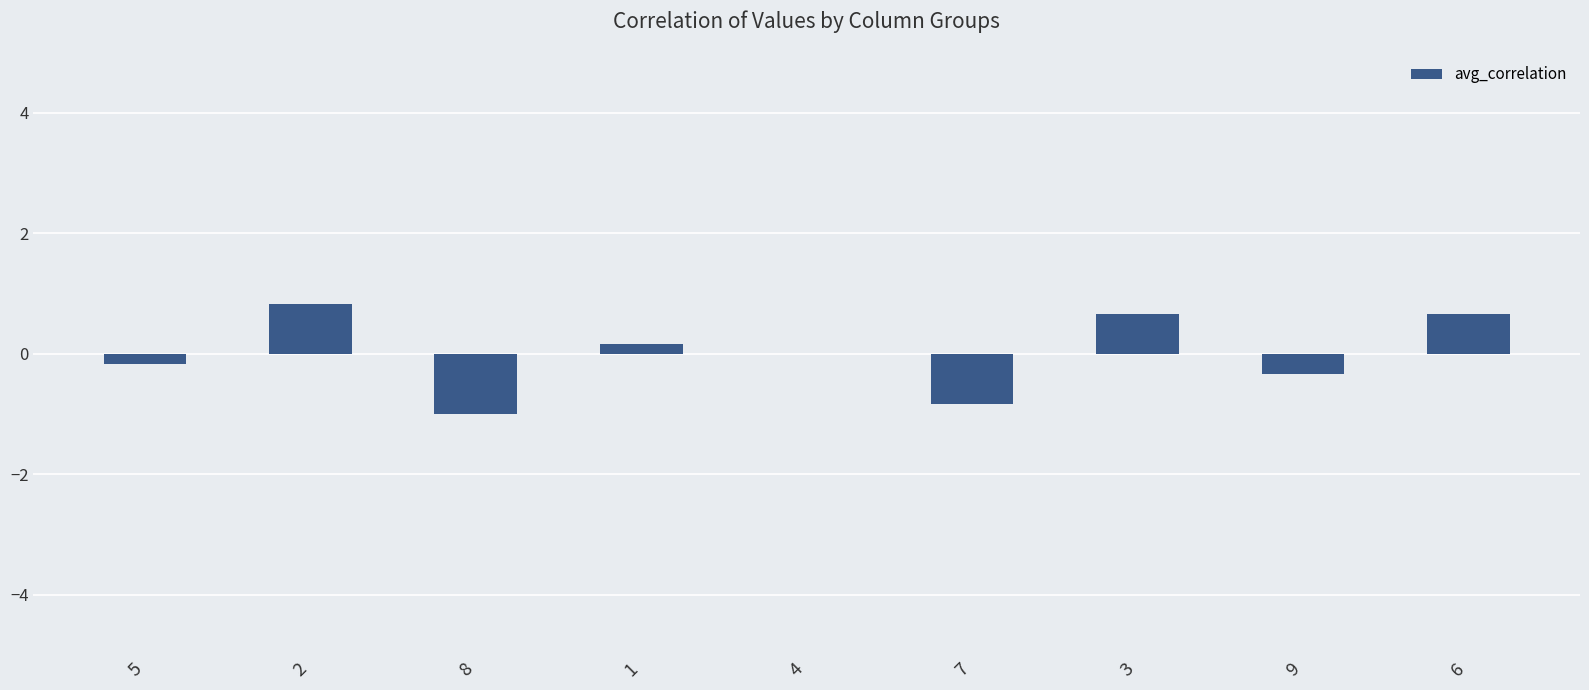

What is the maximum value shown in the chart?

0.8